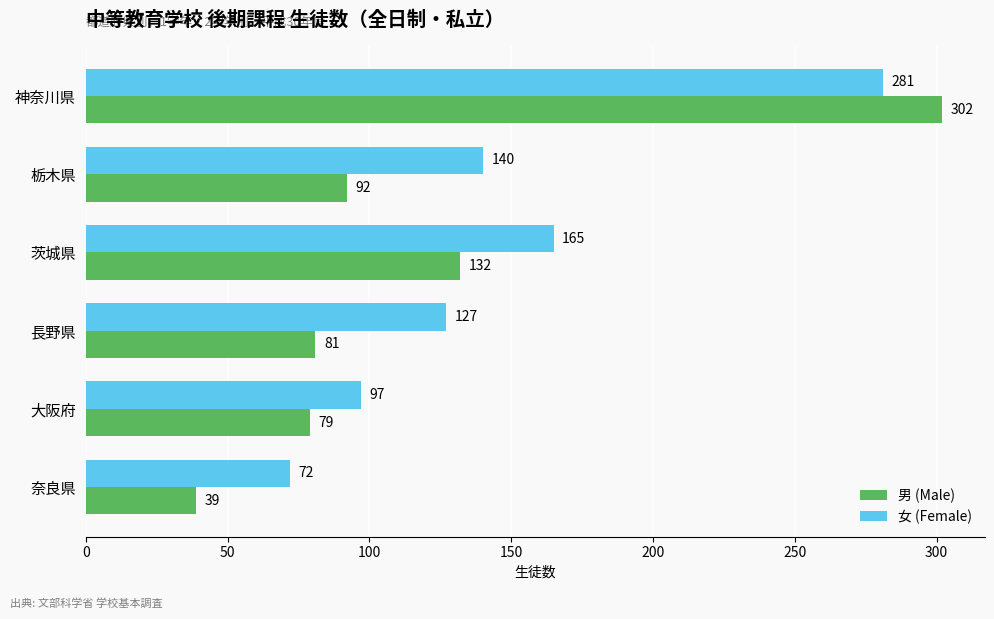

Count the number of data series in this chart.

2